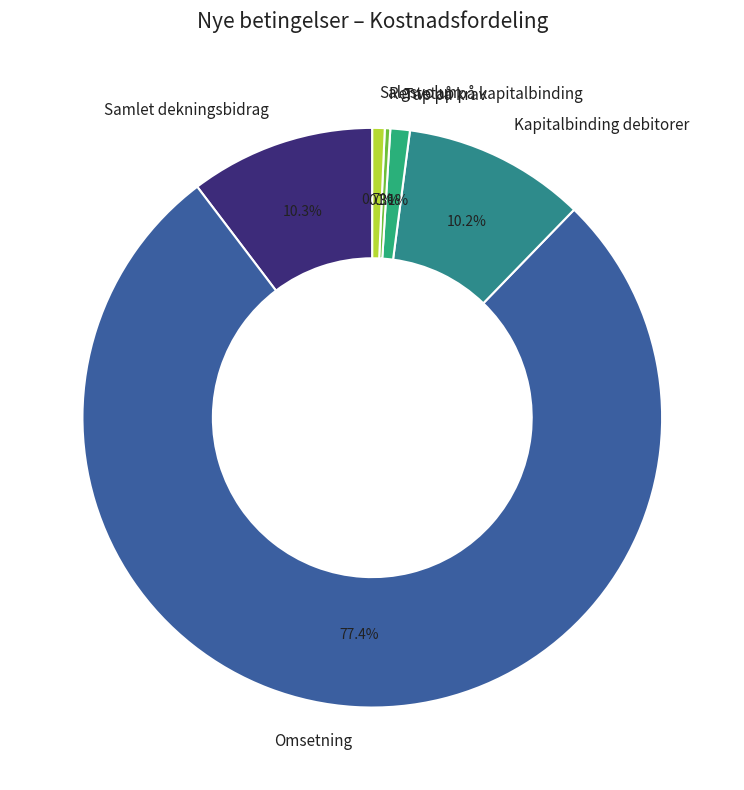

Which has a higher value, Kapitalbinding debitorer or Tap på krav?

Kapitalbinding debitorer